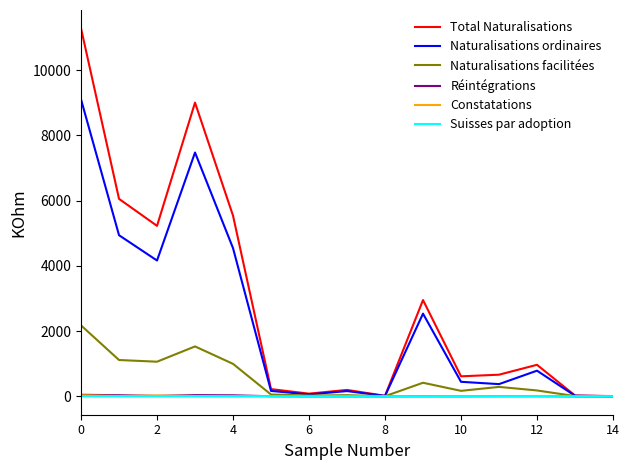

Which series has the largest range (max minus min)?

Total Naturalisations